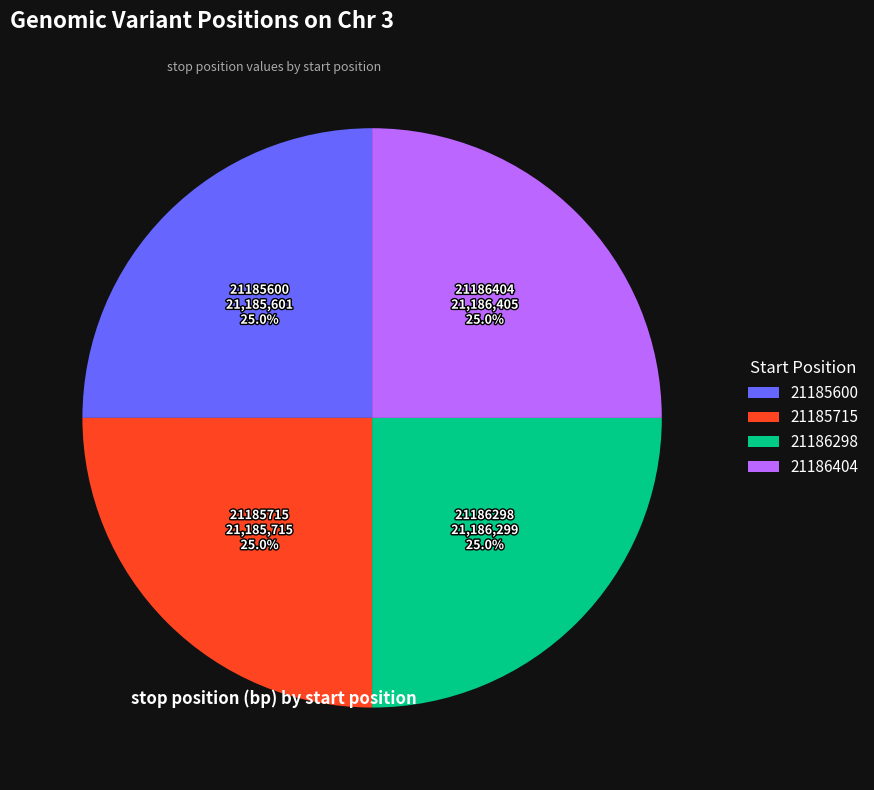

What portion of the pie excludes 21186298?

75.0%